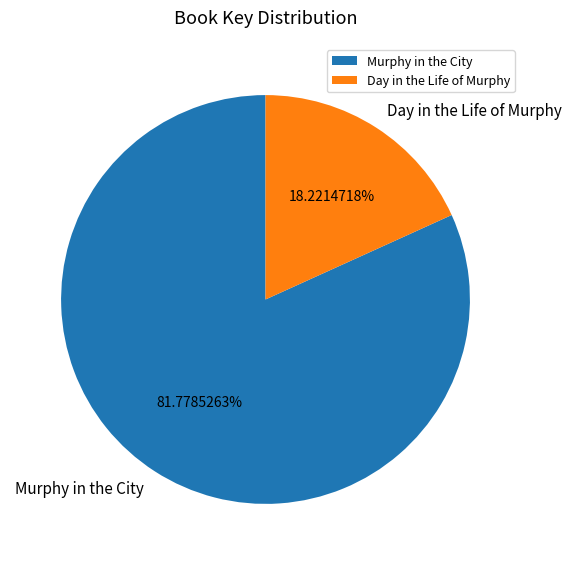

What percentage is the Day in the Life of Murphy slice, to the nearest percent?

18%